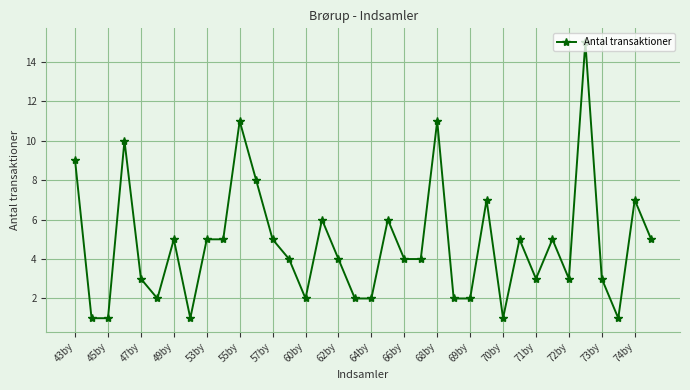

What is the maximum value shown in the chart?

15